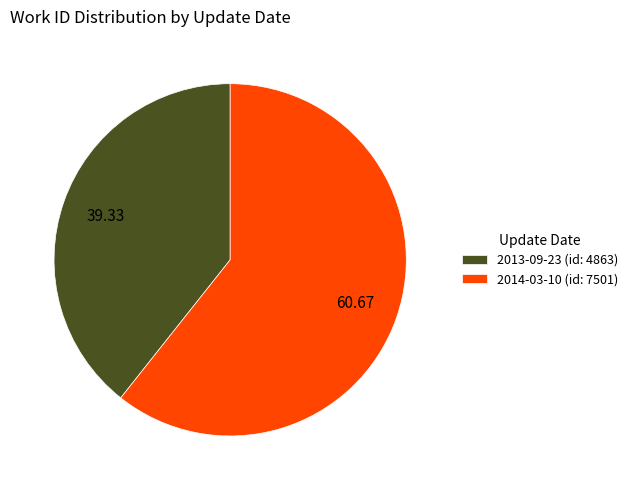

Rank the categories by value from highest to lowest.

2014-03-10, 2013-09-23